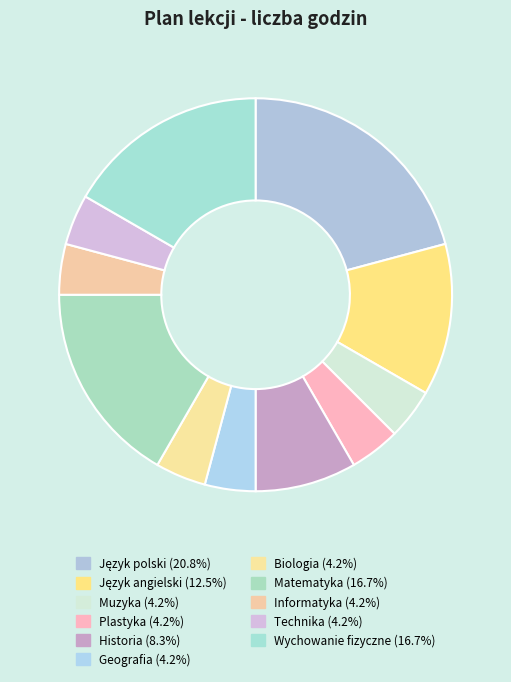

True or false: Informatyka accounts for 4% of the total.

True